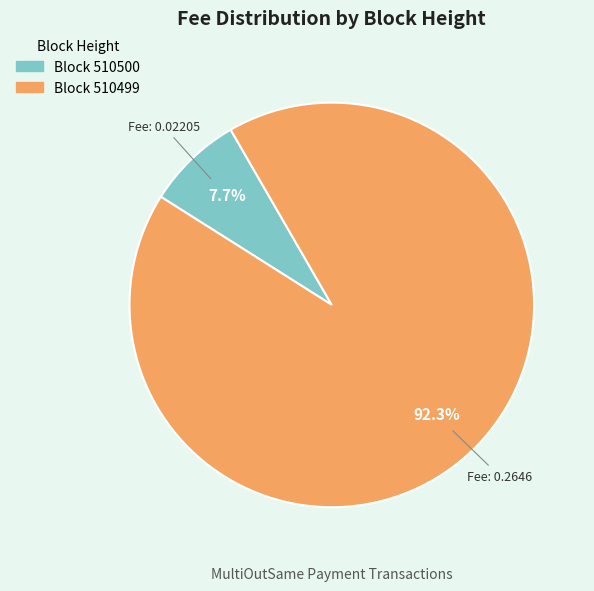

Is there a majority slice in this chart?

Yes